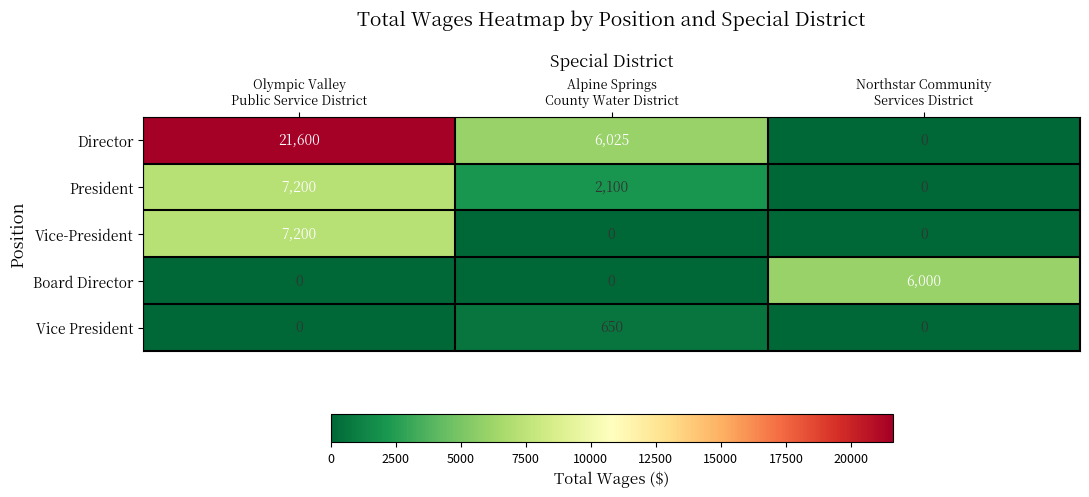

How many Vice-President values are between 0 and 7200?

3